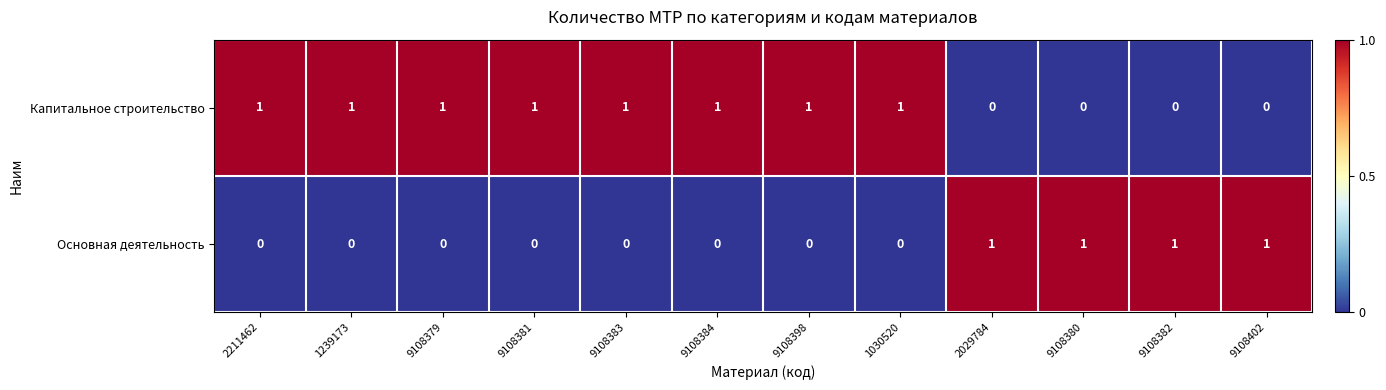

At 2029784, list the series in order from smallest to largest.

Капитальное строительство, Основная деятельность